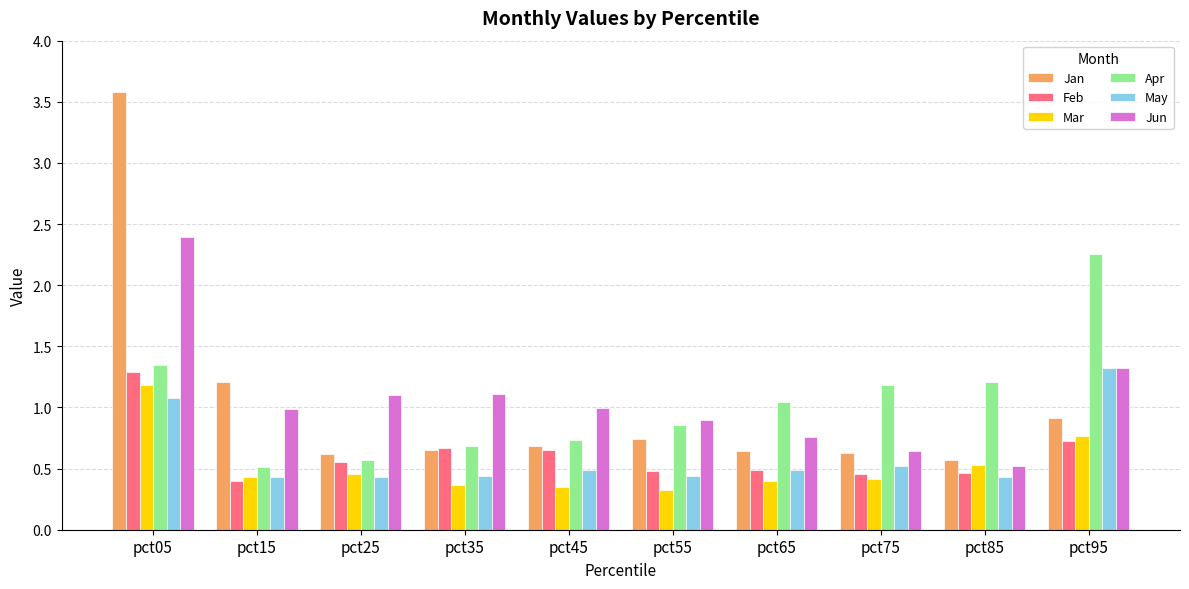

What is the minimum value shown in the chart?

0.3